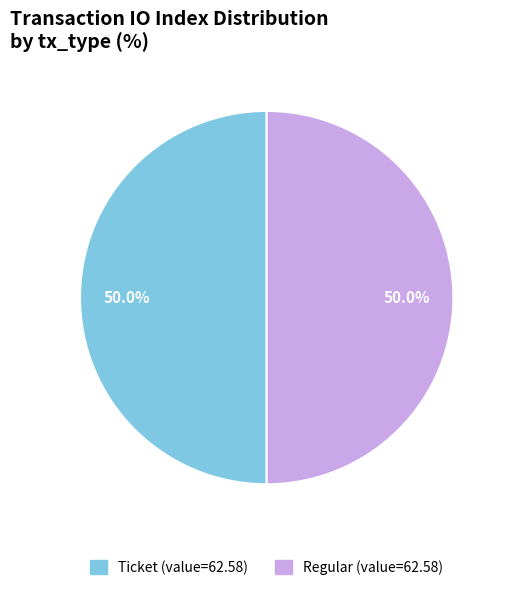

What is the ratio of the value at Ticket (value=62.58) to the value at Regular (value=62.58)?

1.0